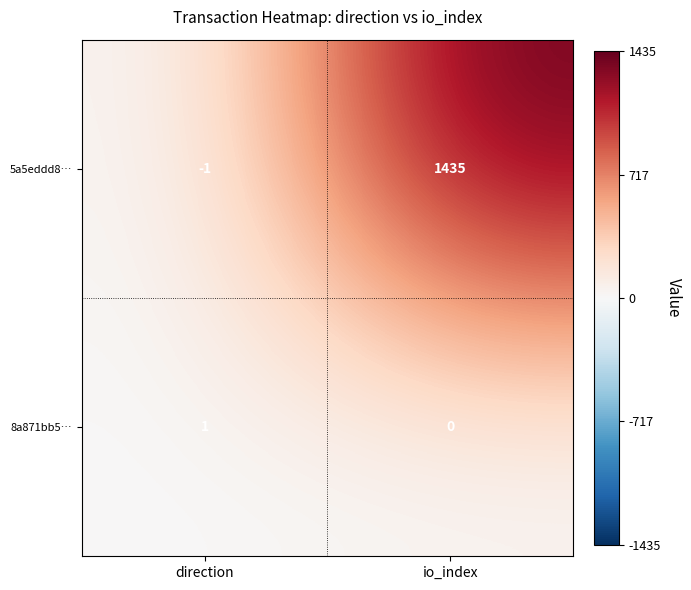

At which category is the sum across all series the highest?

io_index